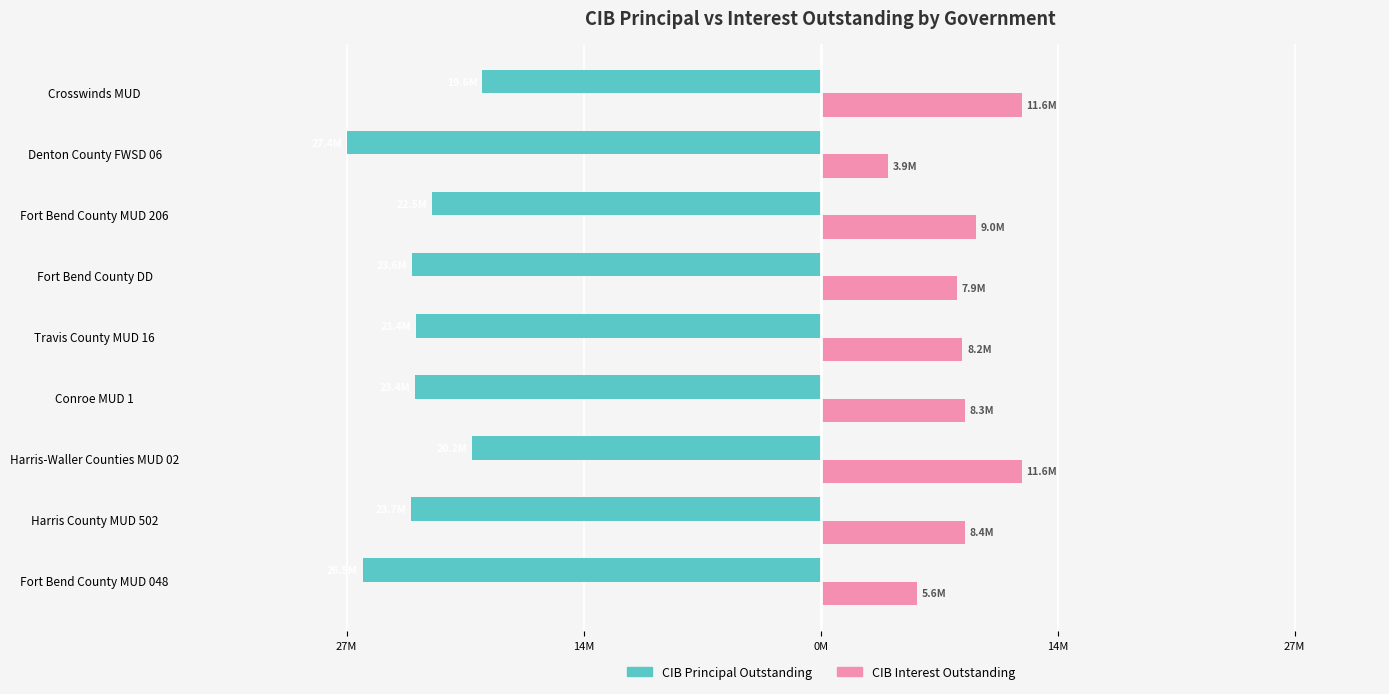

What are all the series names shown in the legend?

CIB Principal Outstanding, CIB Interest Outstanding